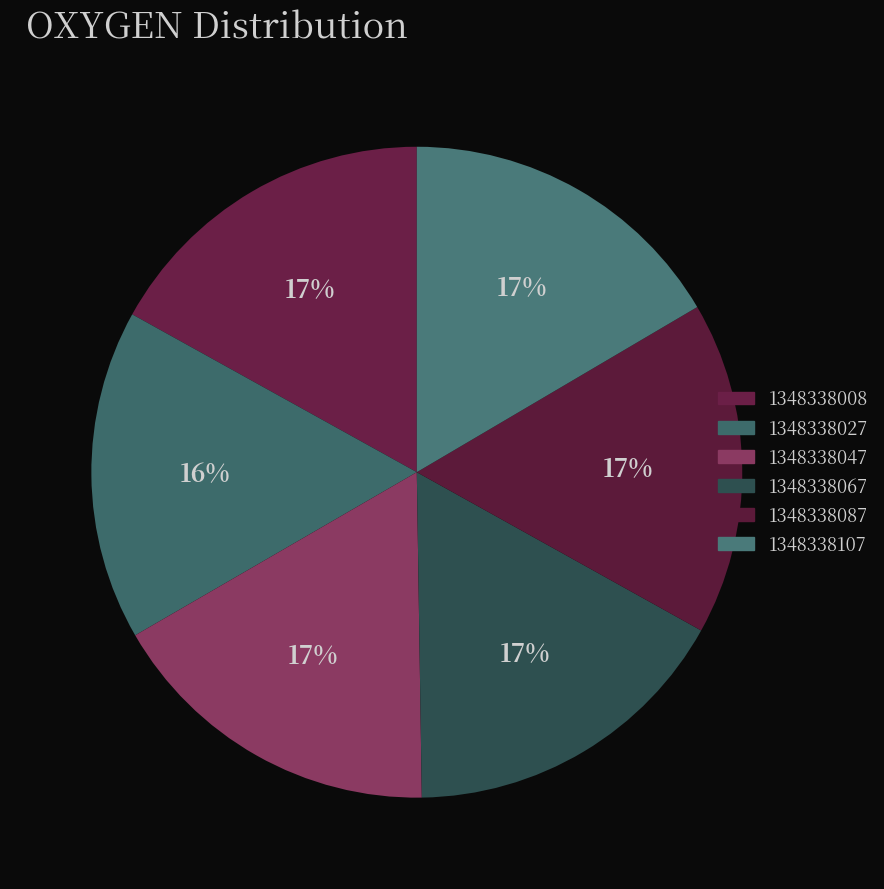

How many segments does this pie chart have?

6